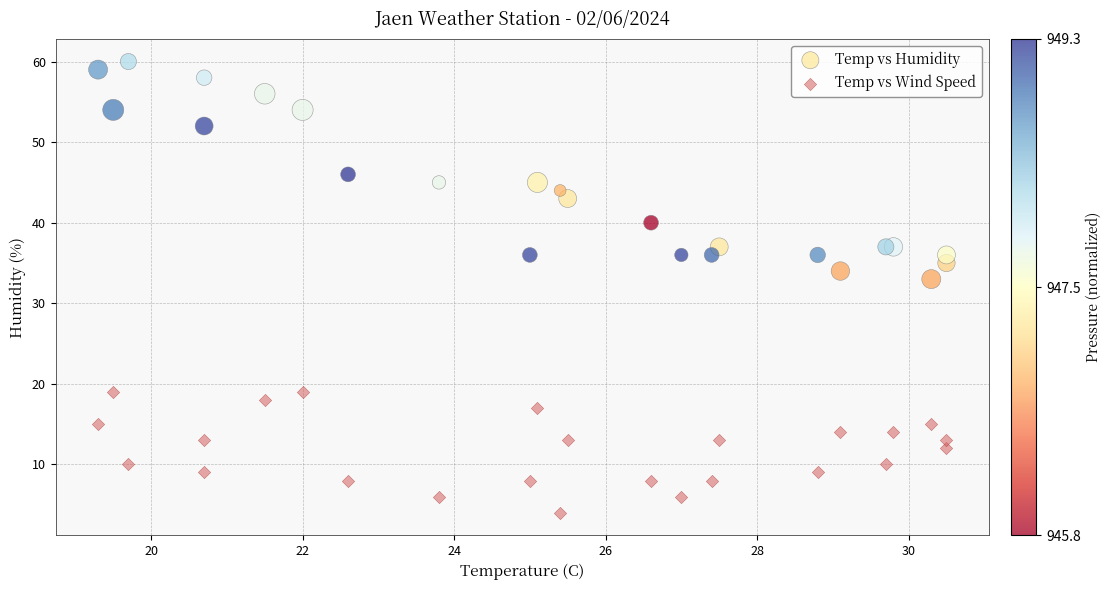

Which series has the widest spread of Y values?

Temp vs Humidity